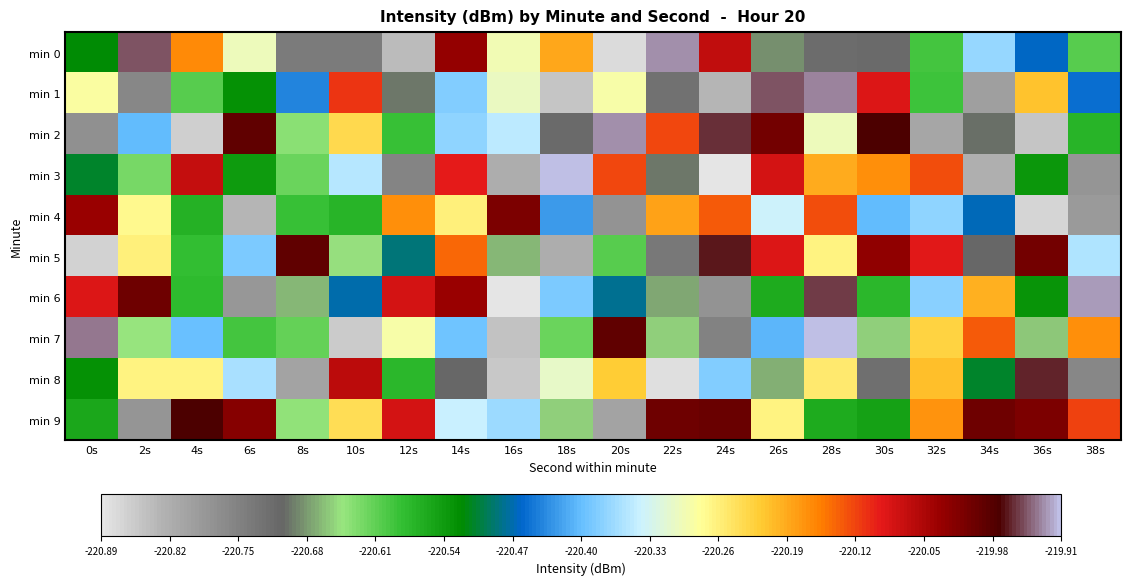

At which category is the sum across all series the highest?

28s